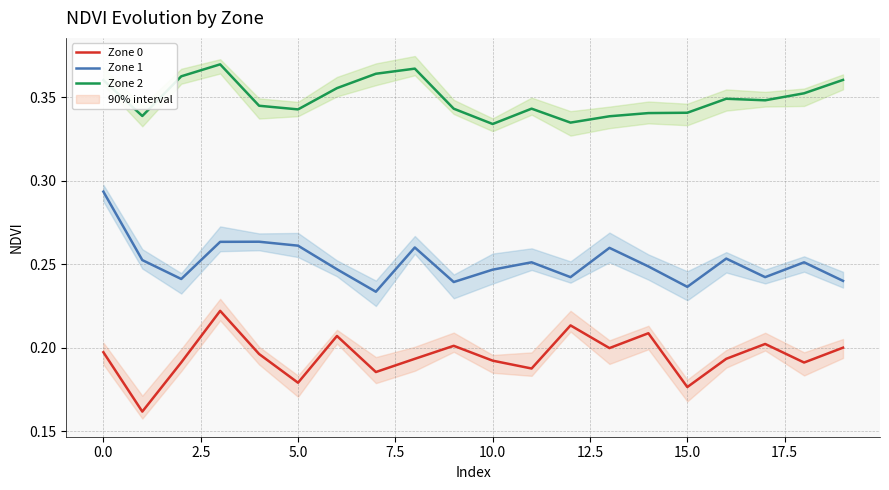

At which label does Zone 1 reach its peak?

0.0